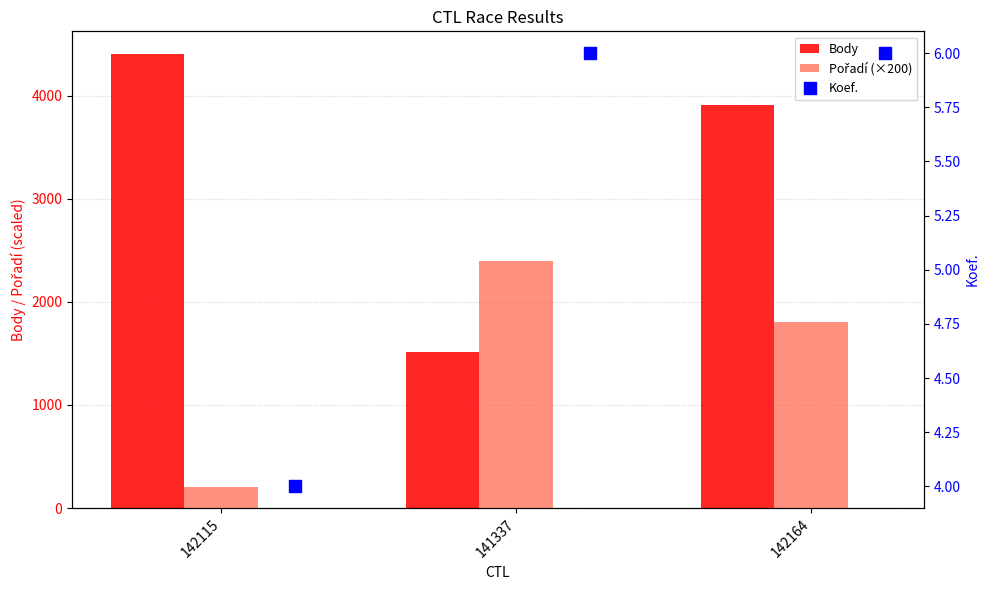

What are all the series names shown in the legend?

Body, Pořadí (×200), Koef.